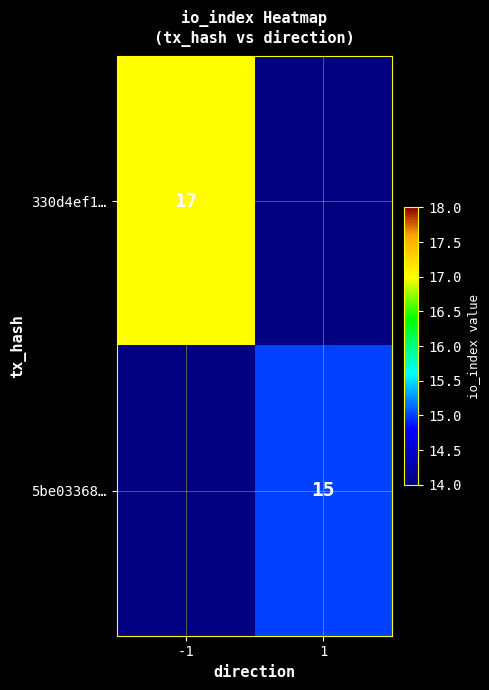

How many series are shown in this chart?

2